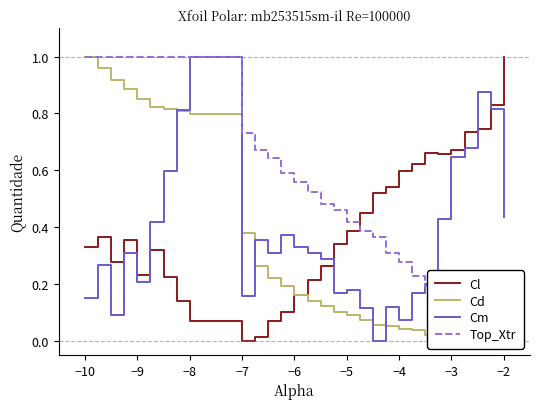

Which category has the highest value in the Cm series?

−8